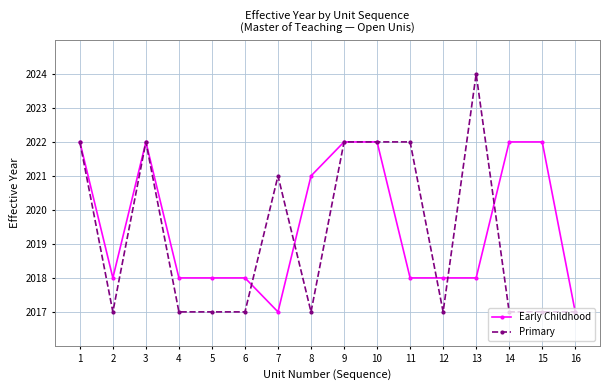

Rank the series by their maximum value, from lowest to highest.

Early Childhood, Primary